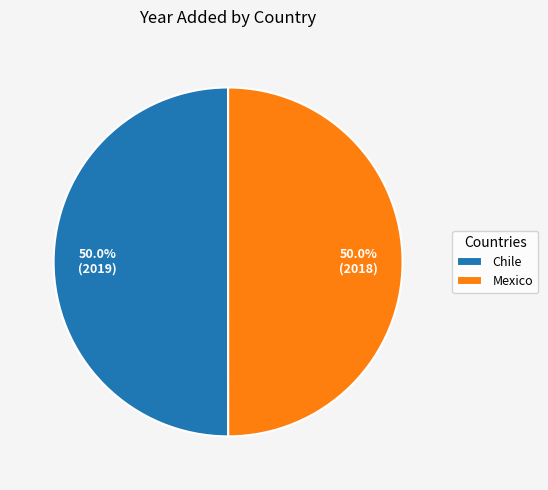

To the nearest percent, what is the average slice percentage?

50%